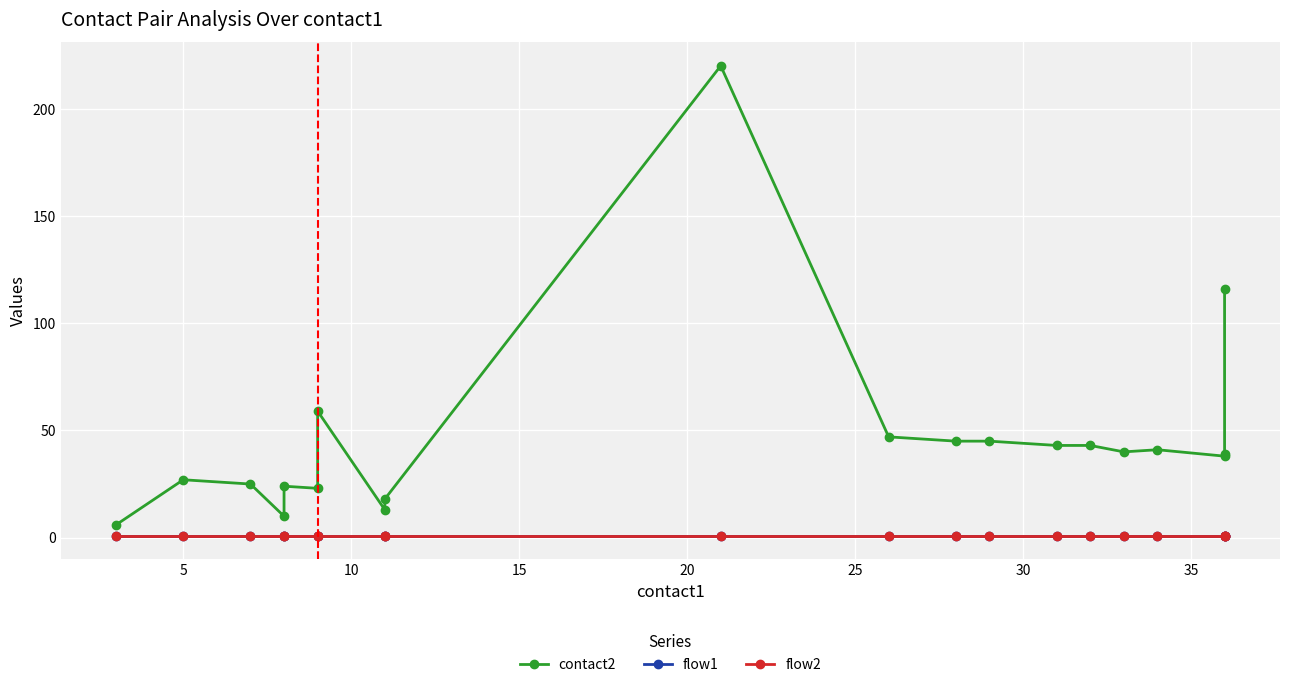

The flow1 series shows 0 at 19. True or false?

False